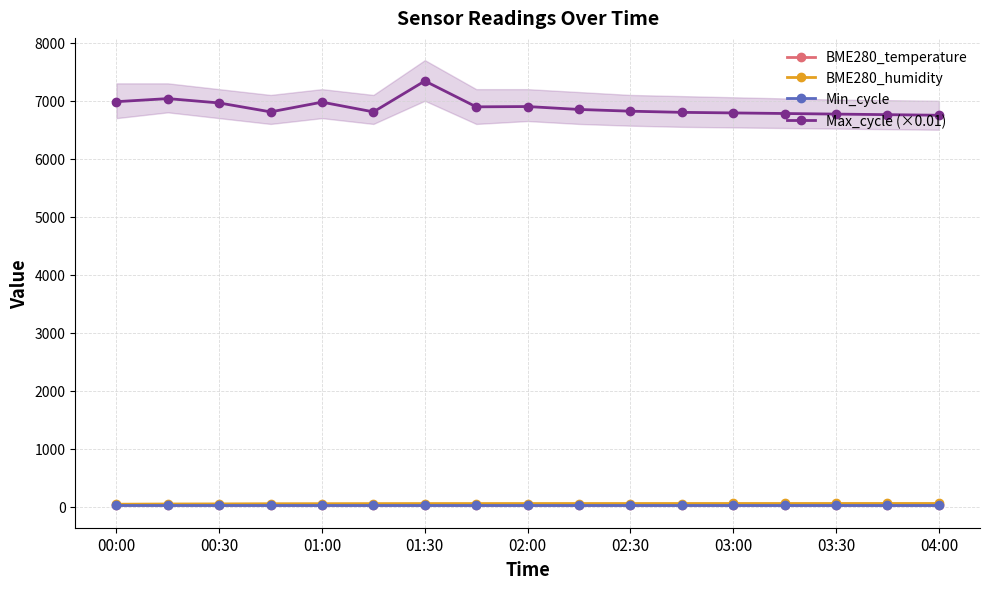

What is the highest value of the BME280_humidity series?

55.6